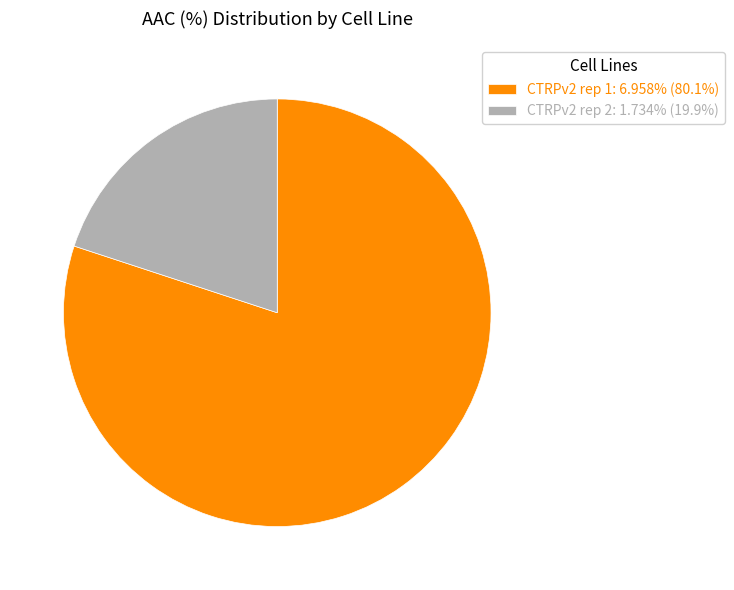

Is there any slice that represents more than half of the pie?

Yes